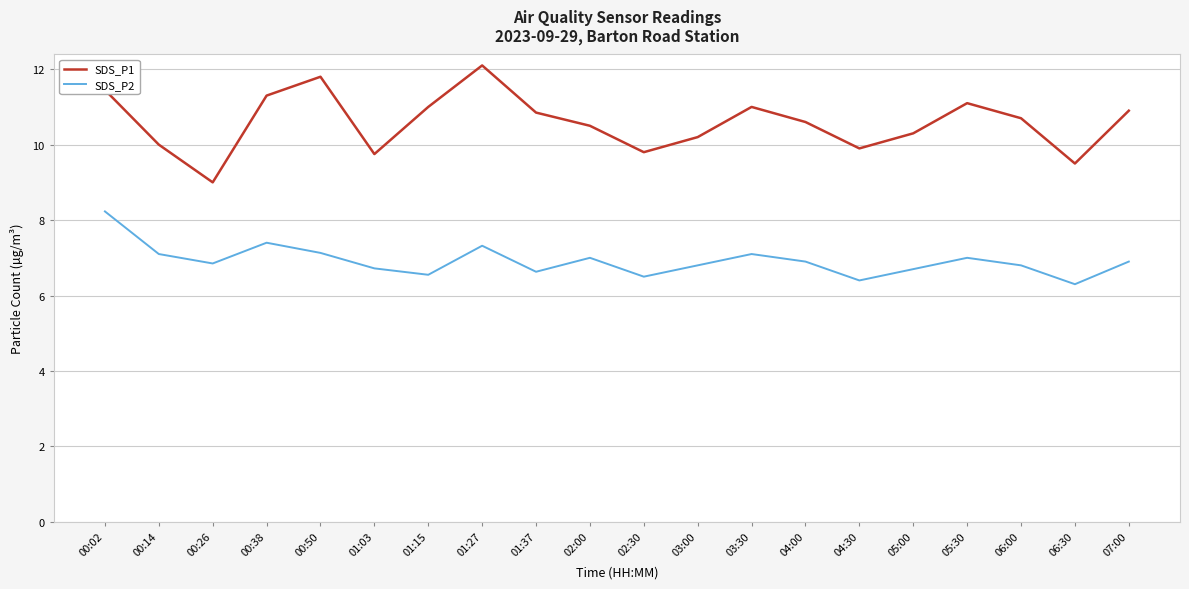

What is the spread (max minus min) of values at 04:00?

3.7